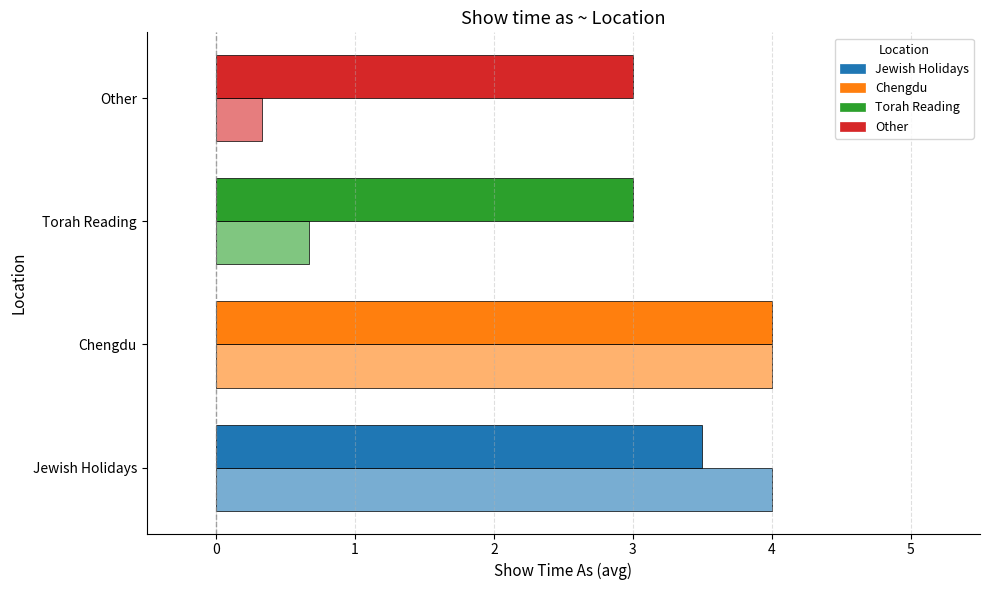

How many series are shown in this chart?

2